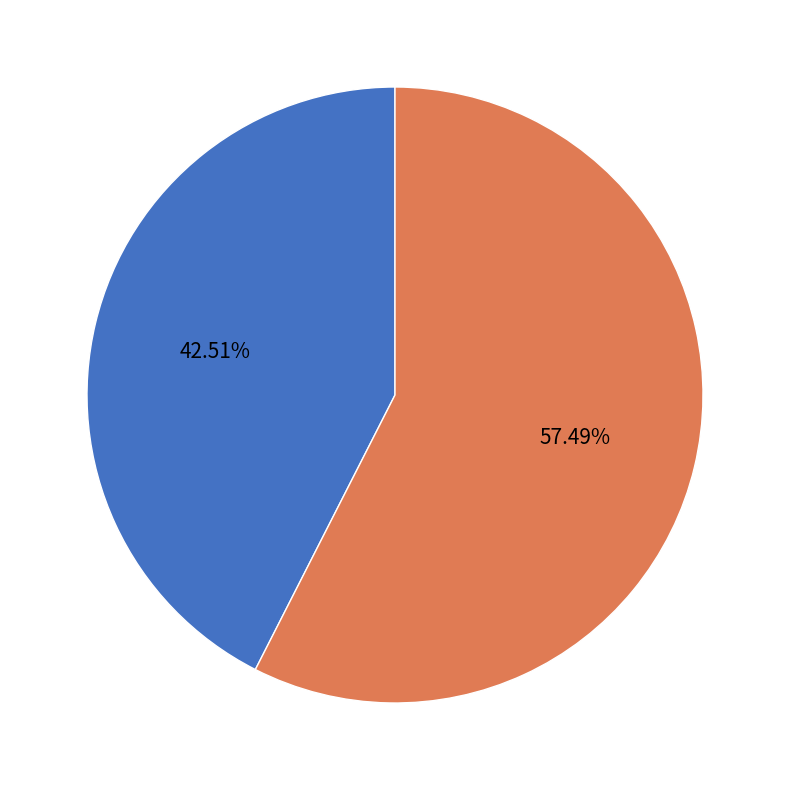

Is there a majority slice in this chart?

Yes